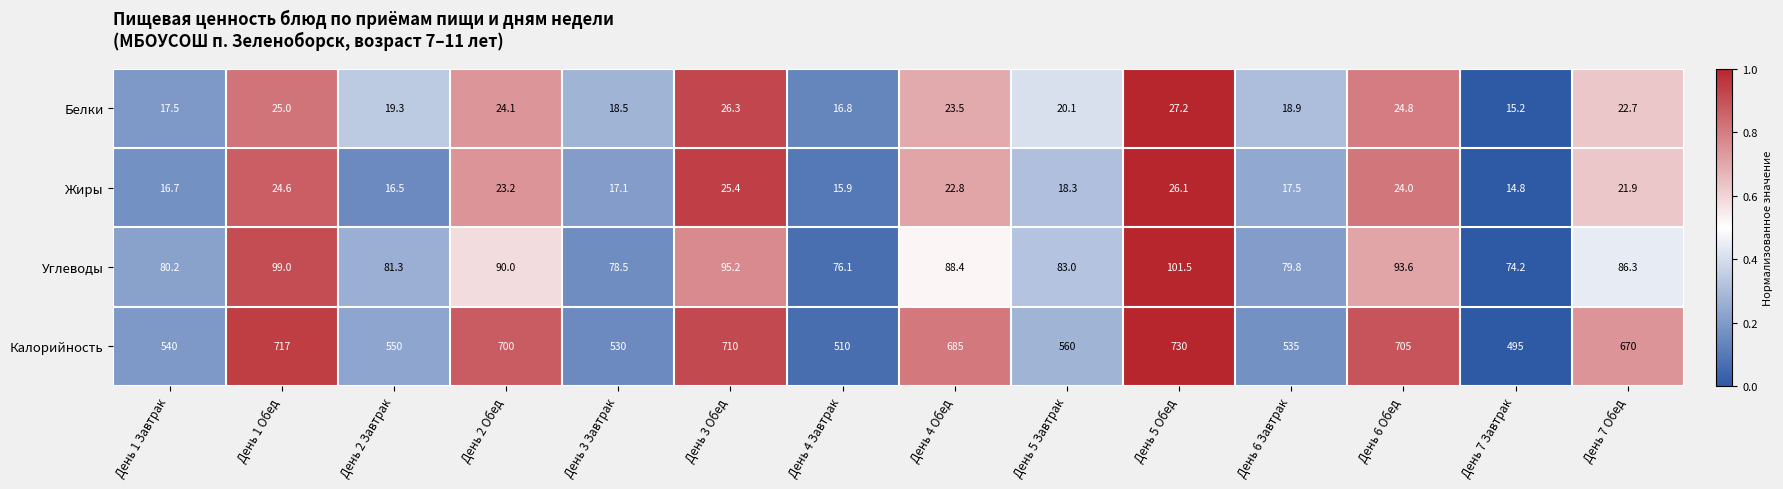

What is the difference between the highest and lowest values at День 6 Обед?

681.0